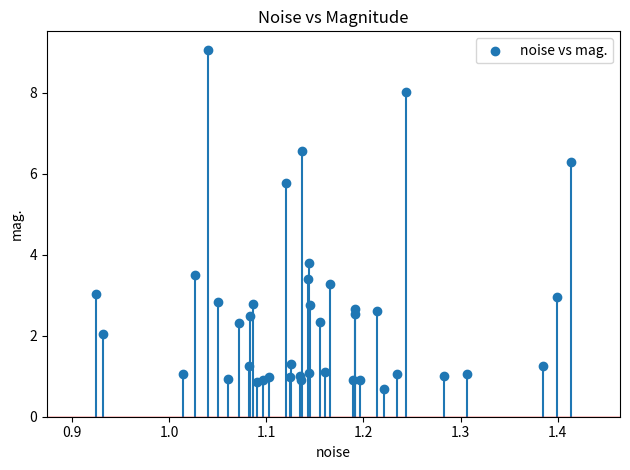

What Y value in the scatter plot is closest to 4?

3.8